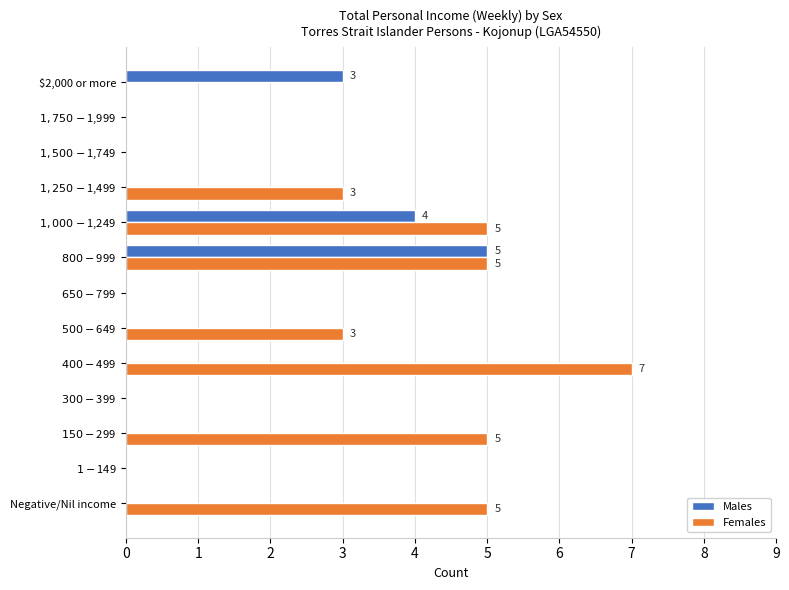

Which series has the largest total across all categories?

Females